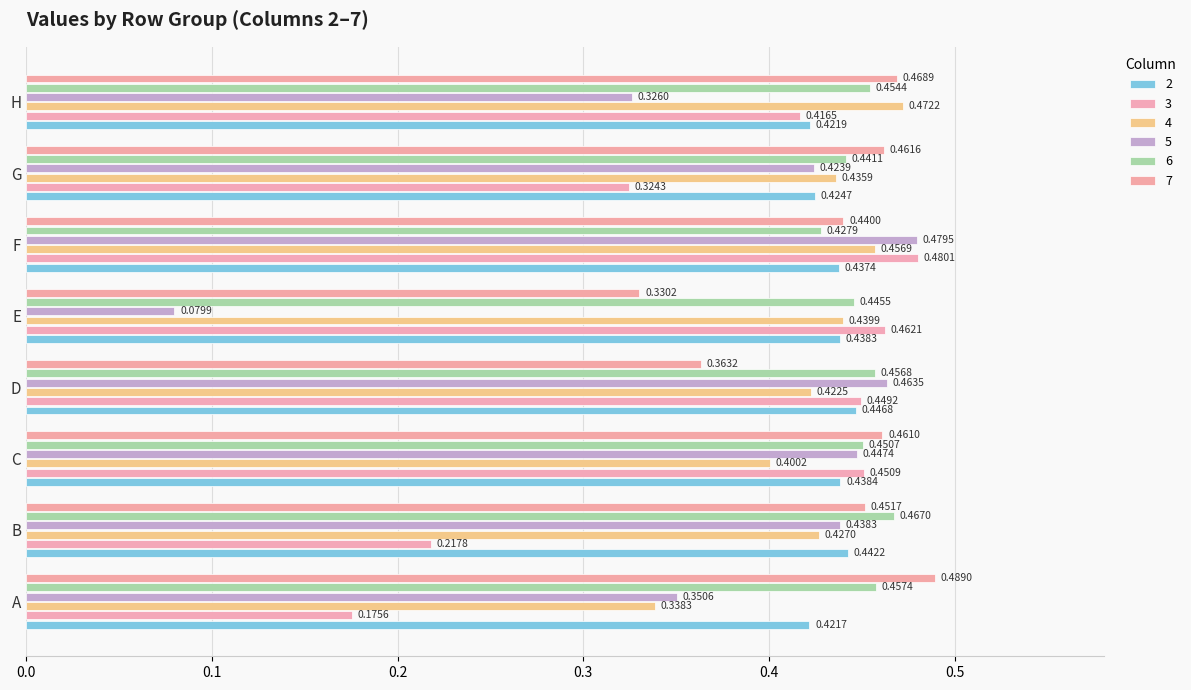

Count the number of categories in the chart.

8